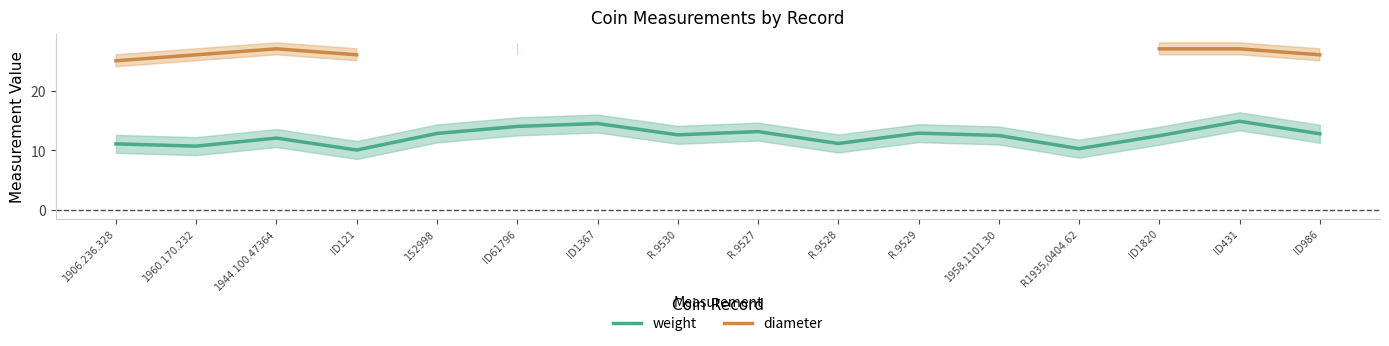

What is the maximum value for weight?

14.9